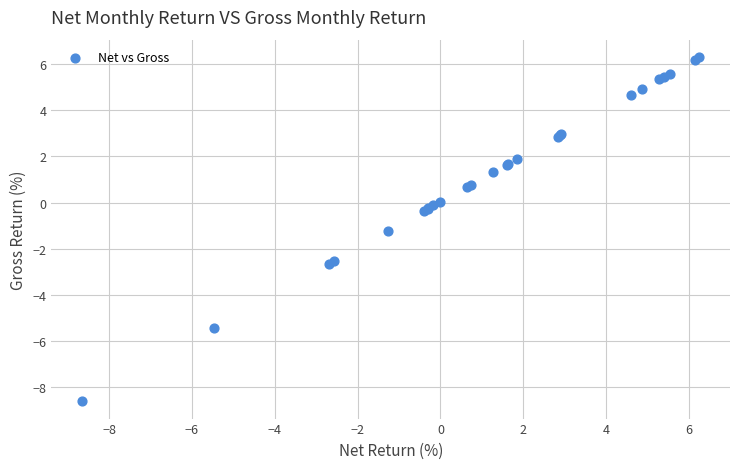

What Y value in the scatter plot is closest to -1?

-1.2